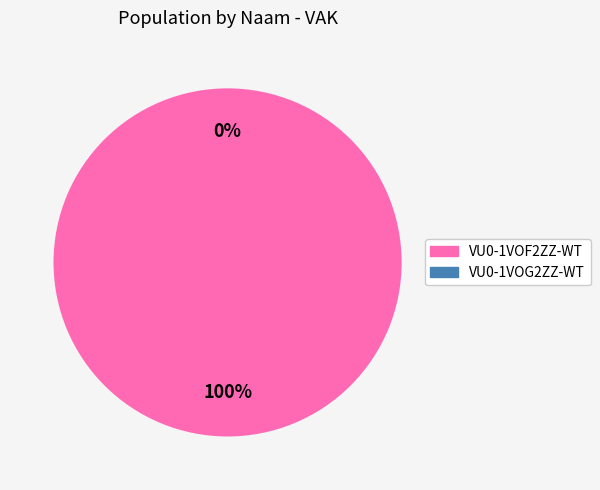

What portion of the pie excludes VU0-1VOG2ZZ-WT?

100.0%